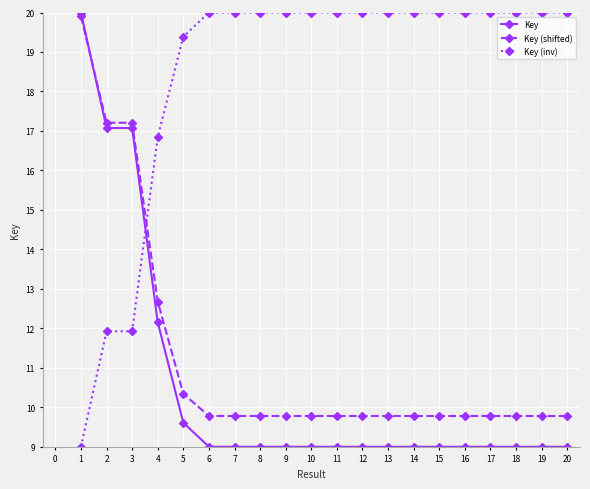

What is the spread (max minus min) of values at 8?

11.0